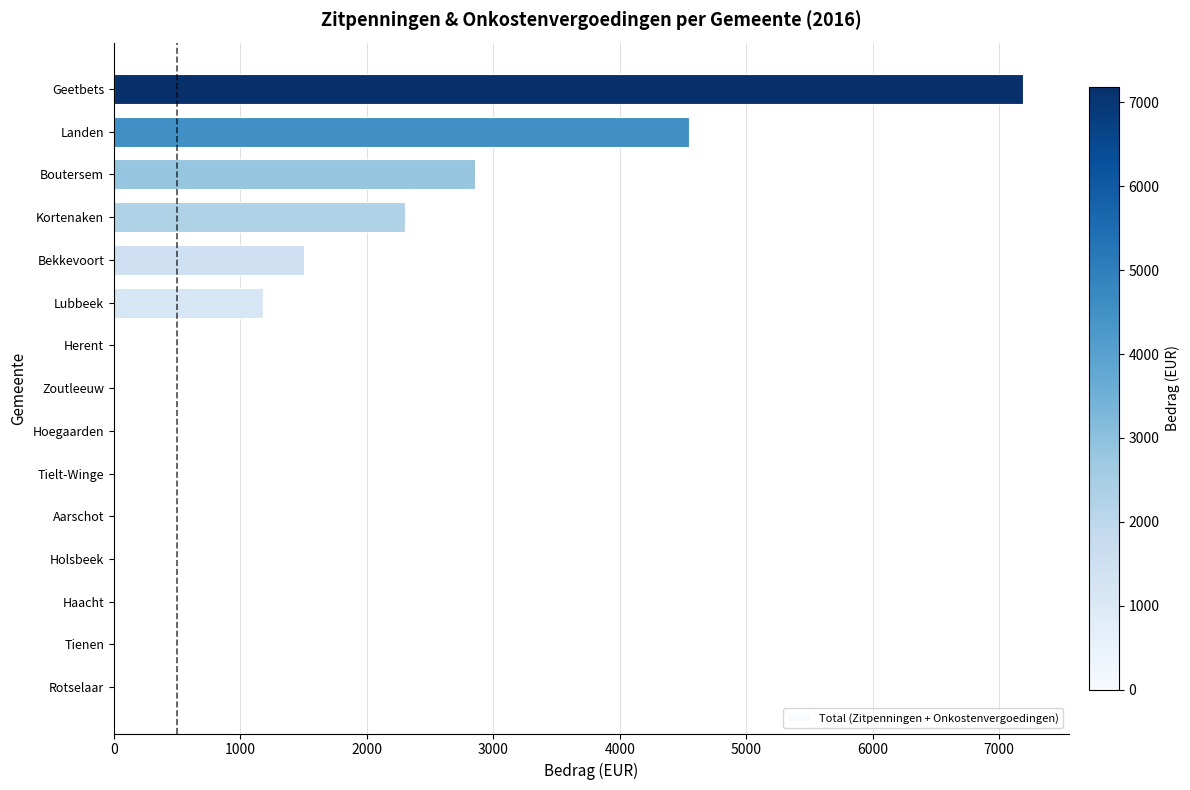

Reading top to bottom, list all the values displayed in this chart.

Geetbets=7190.0	Landen=4545.4	Boutersem=2854.2	Kortenaken=2299.7	Bekkevoort=1500.0	Lubbeek=1177.5	Herent=0.0	Zoutleeuw=0.0	Hoegaarden=0.0	Tielt-Winge=0.0	Aarschot=0.0	Holsbeek=0.0	Haacht=0.0	Tienen=0.0	Rotselaar=0.0